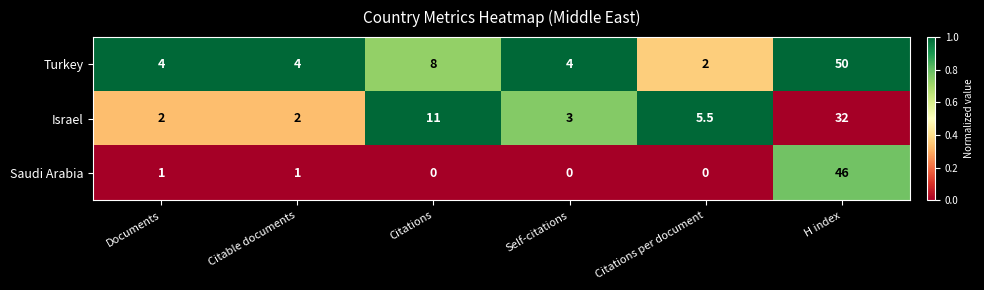

Which series has the widest spread of values?

Turkey